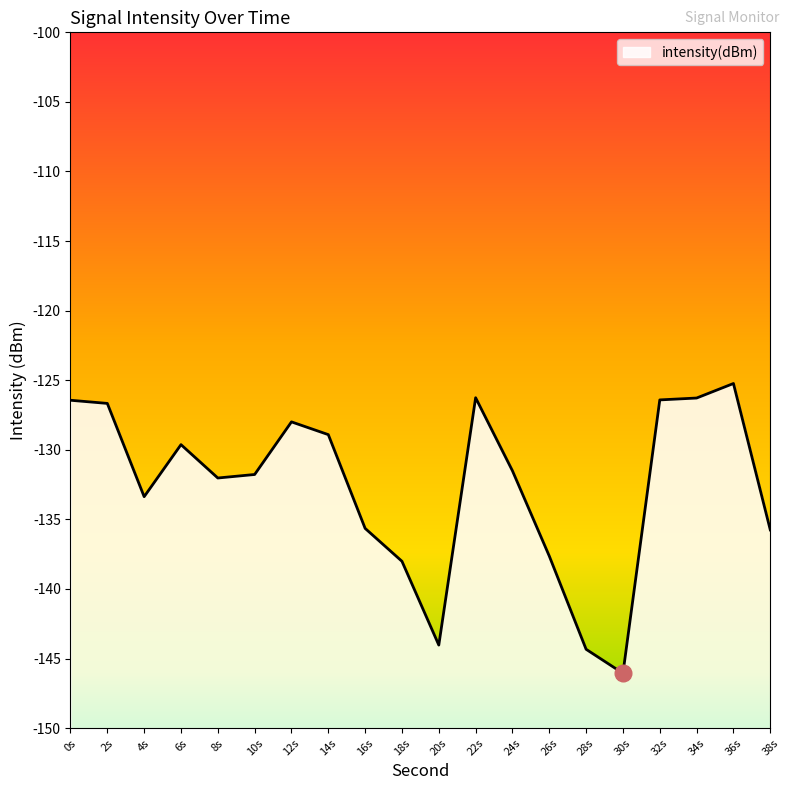

What is the greatest value displayed?

-125.2